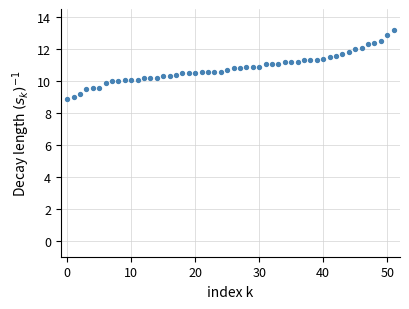

What is the range of Y values (max minus min)?

4.3